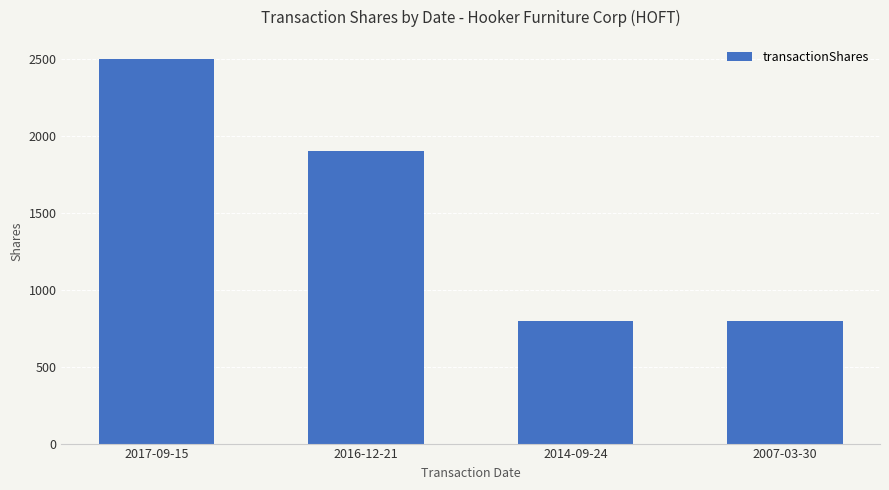

Approximately how many times larger is the value at 2014-09-24 compared to 2016-12-21?

0.4